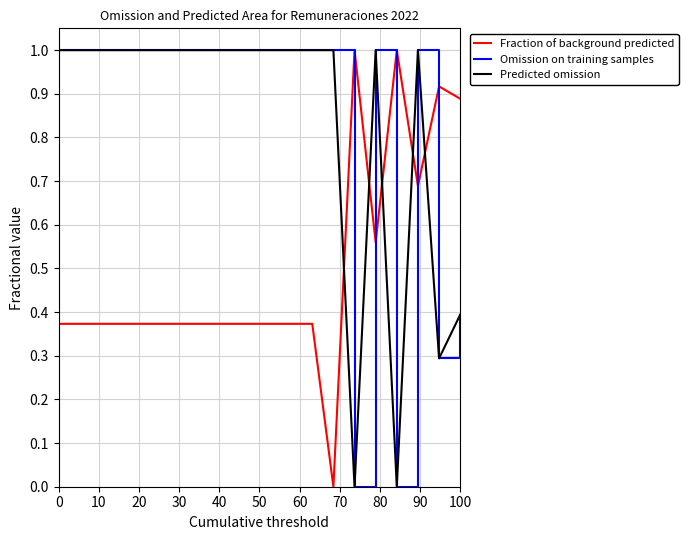

What is the label of the 6th point from the left?

50